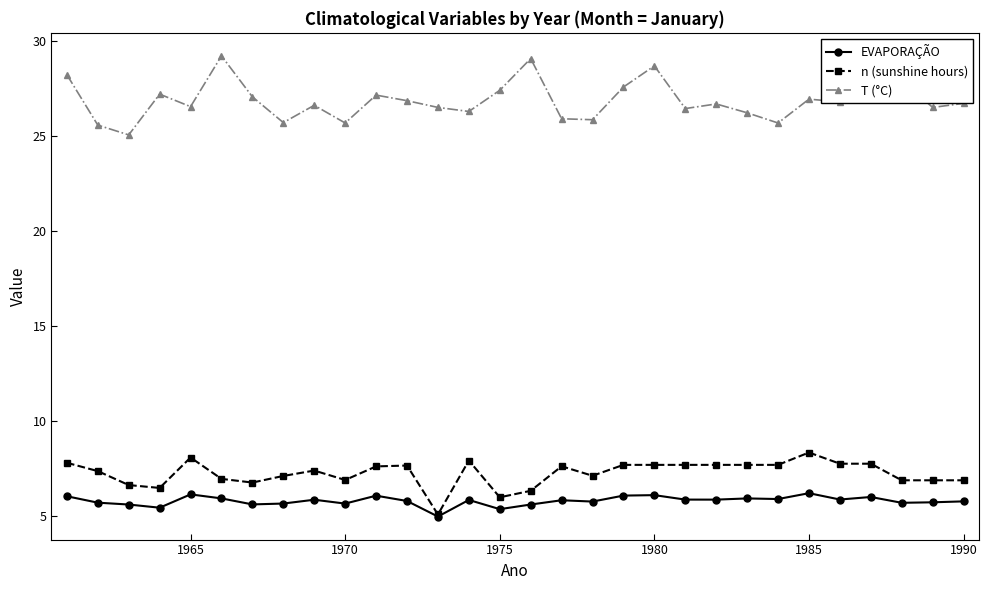

What is the lowest value of the T (°C) series?

25.1